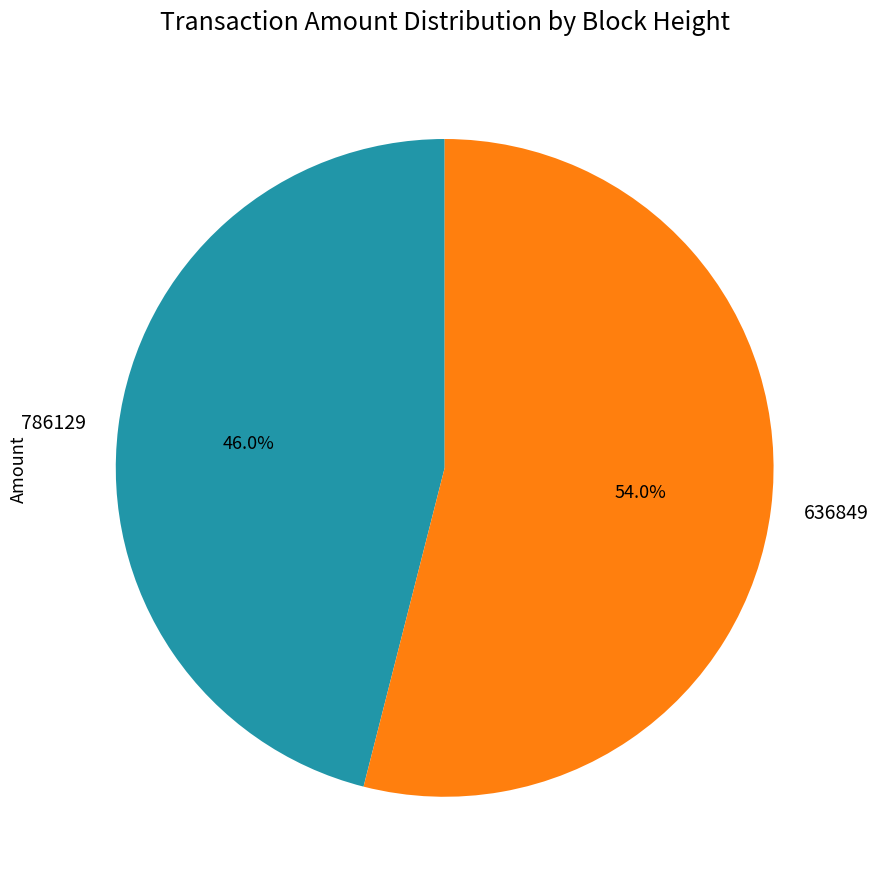

What percentage is NOT represented by 786129?

54.0%